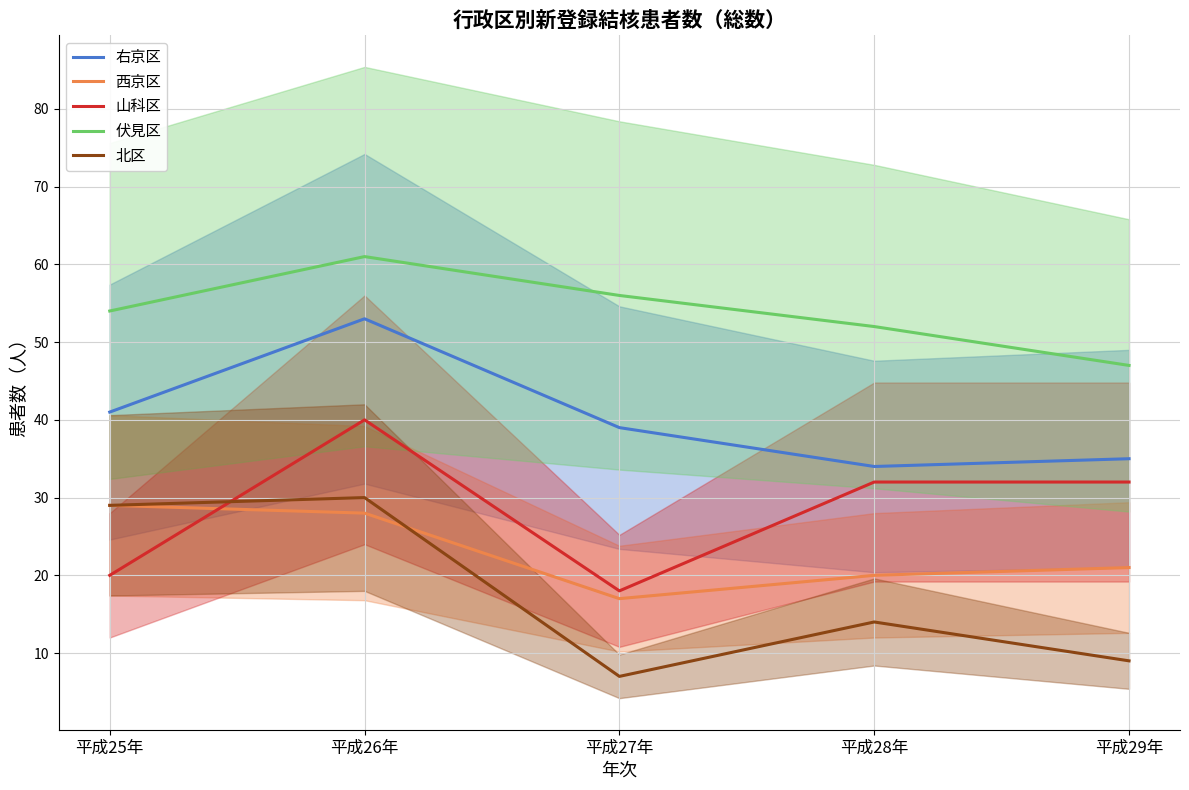

What is the sum of all 伏見区 values?

270